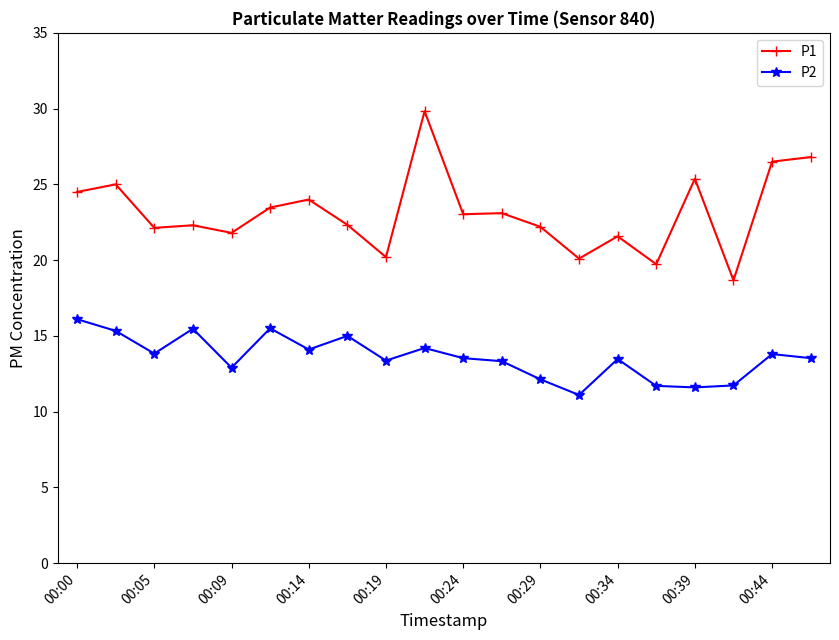

Which series has the largest total across all categories?

P1